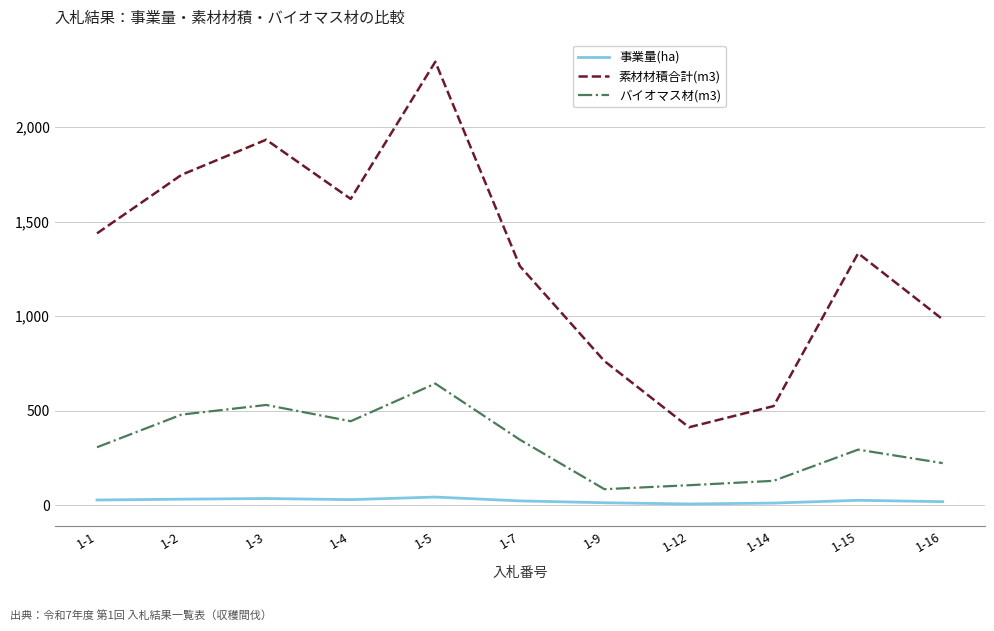

Rank the series by their average value, from highest to lowest.

素材材積合計(m3), バイオマス材(m3), 事業量(ha)